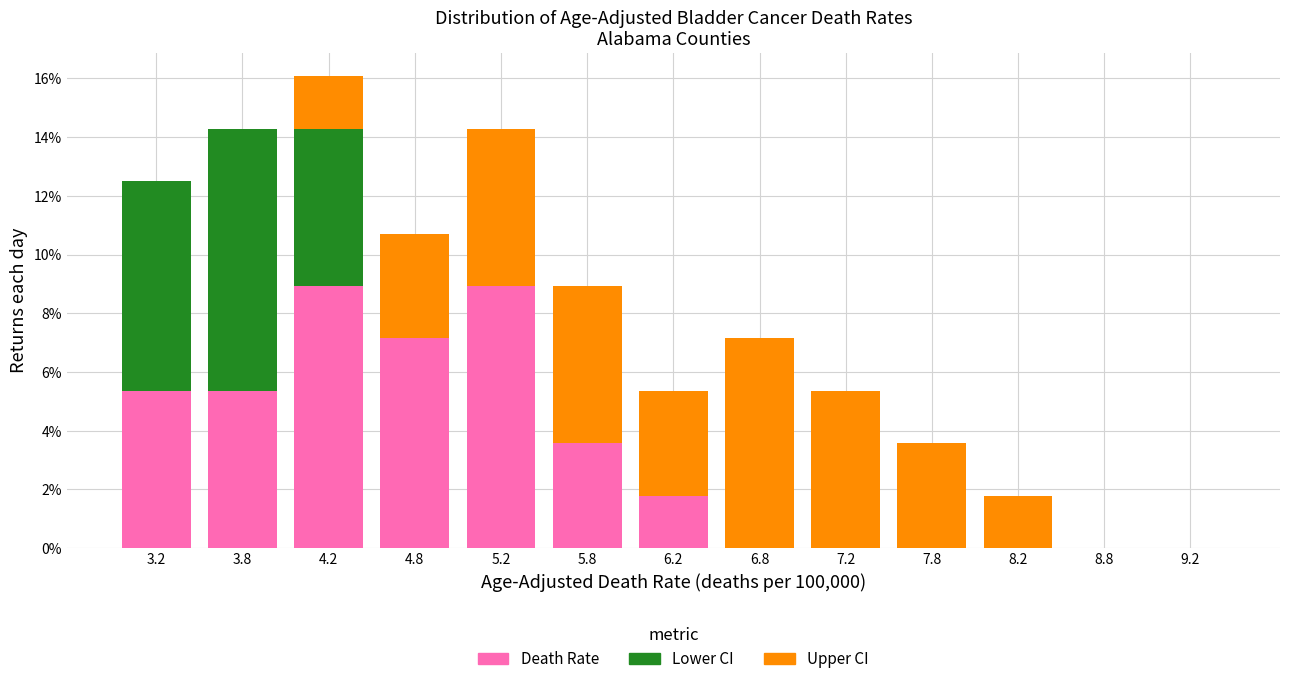

What is the highest value of the Death Rate series?

8.9